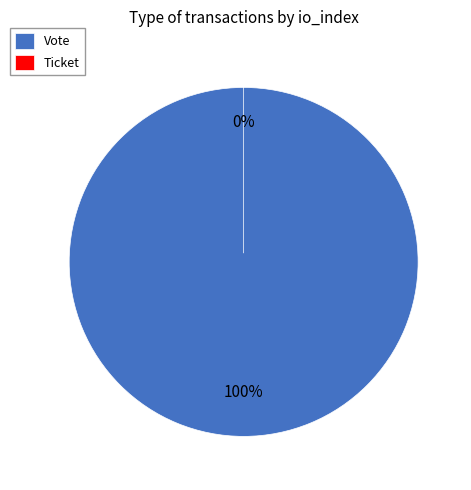

Does Vote account for over 50% of the chart?

Yes